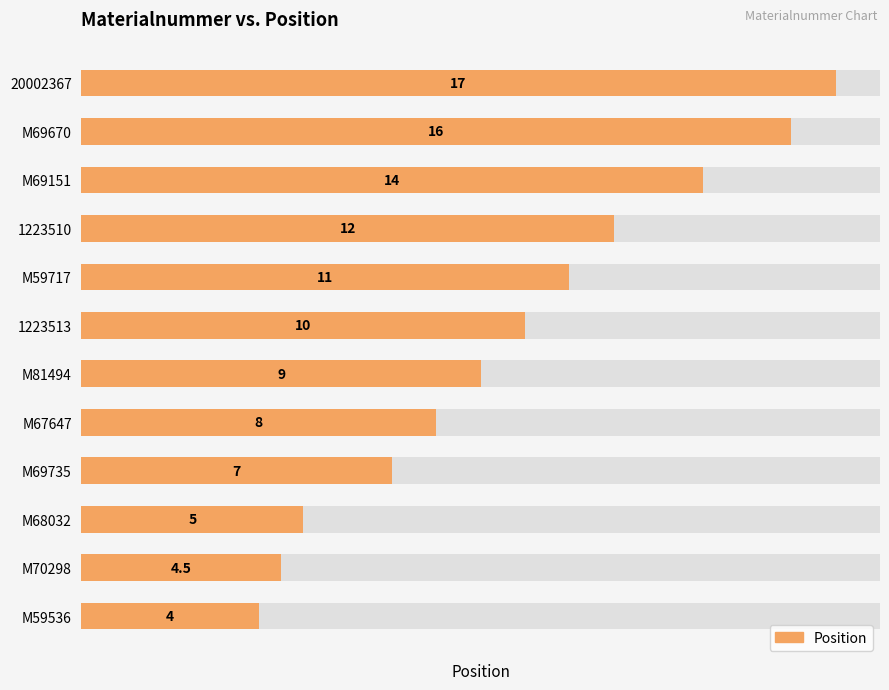

What is the value of the 2nd bar from the left?

4.5